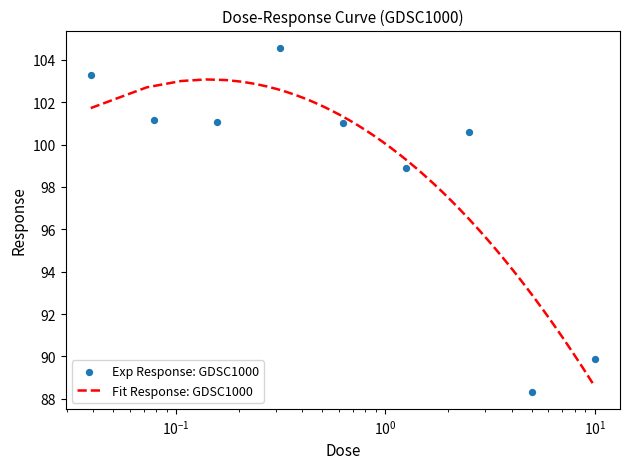

What is the ratio of the value at 0.0390625 to the value at 0.078125?

1.0